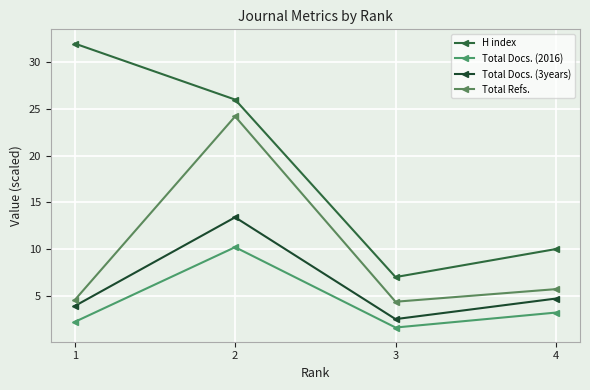

What is the average value of the H index series?

18.8